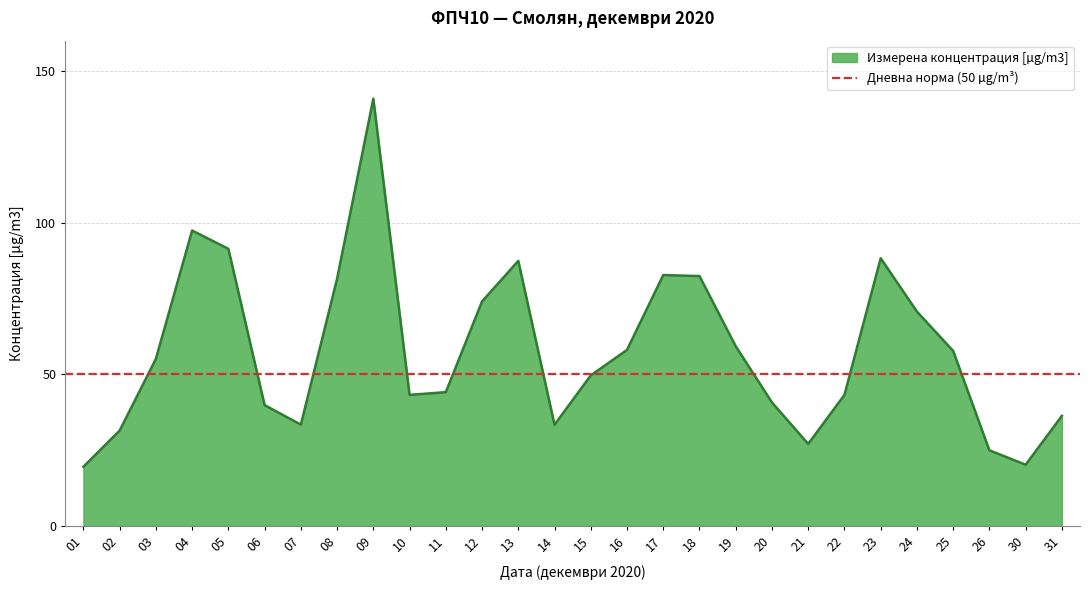

What is the difference between the maximum and minimum values?

121.3